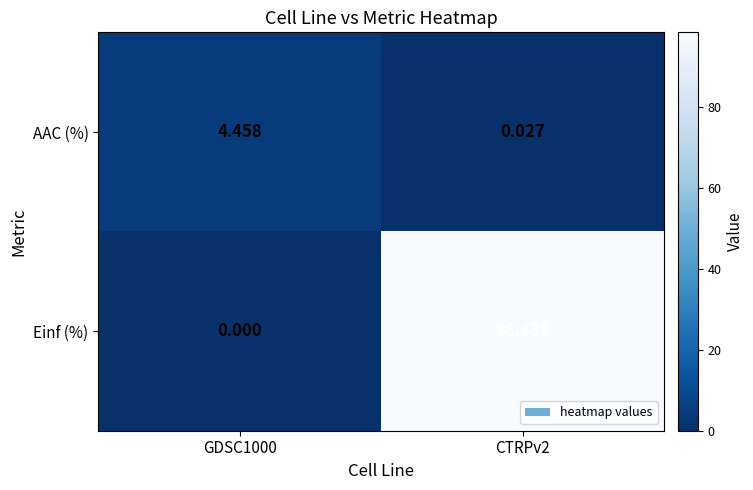

Rank the series at GDSC1000 from highest to lowest value.

AAC (%), Einf (%)